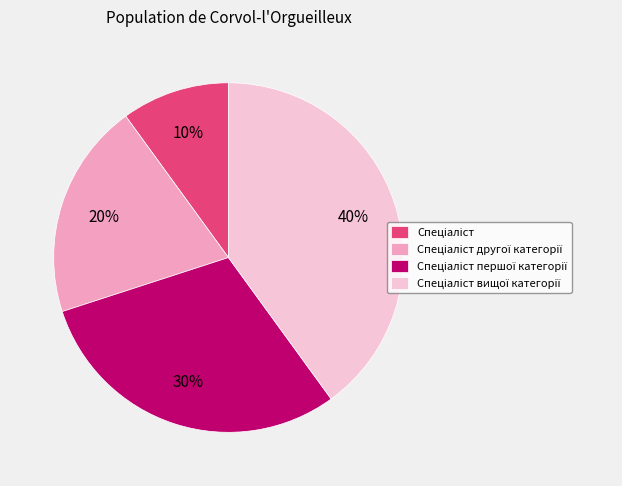

To the nearest percent, what is the difference between the largest and smallest slice percentages?

30%